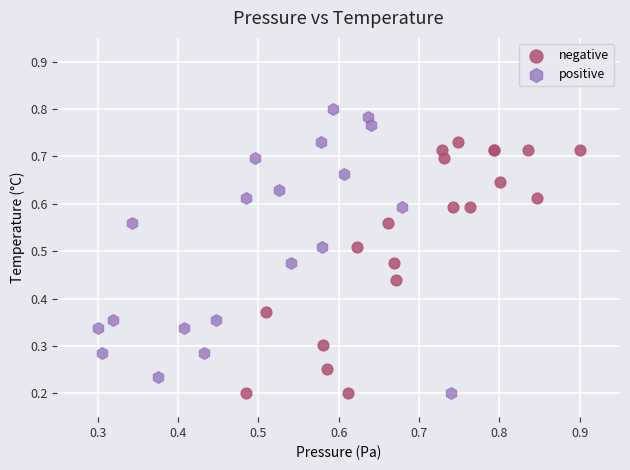

Which series has the largest Y range (max minus min)?

positive